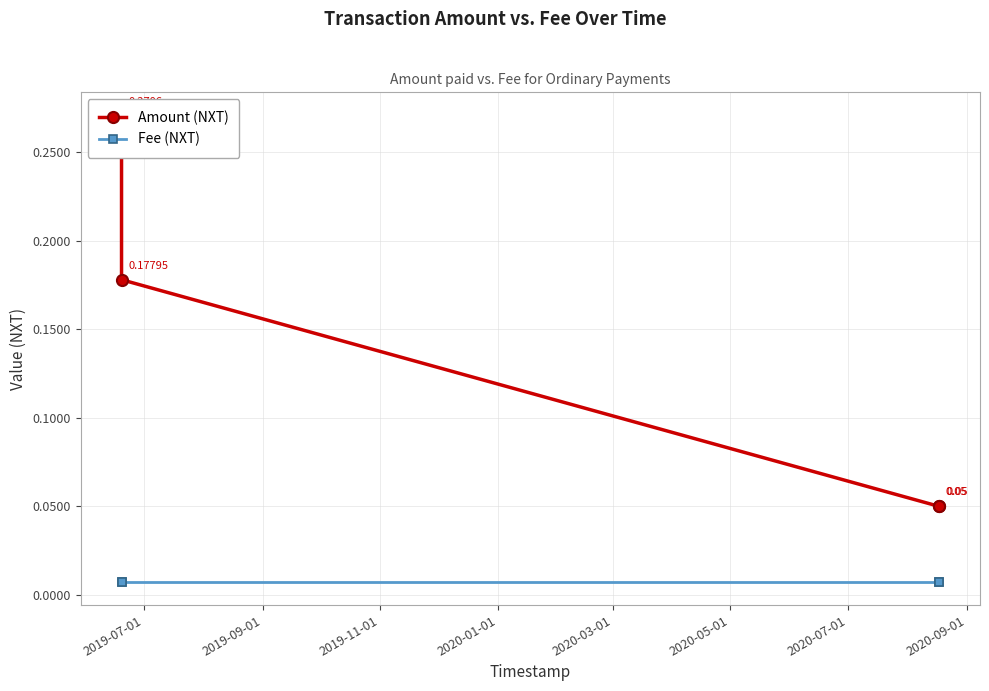

True or false: Fee (NXT) and Amount (NXT) cross at least once.

False